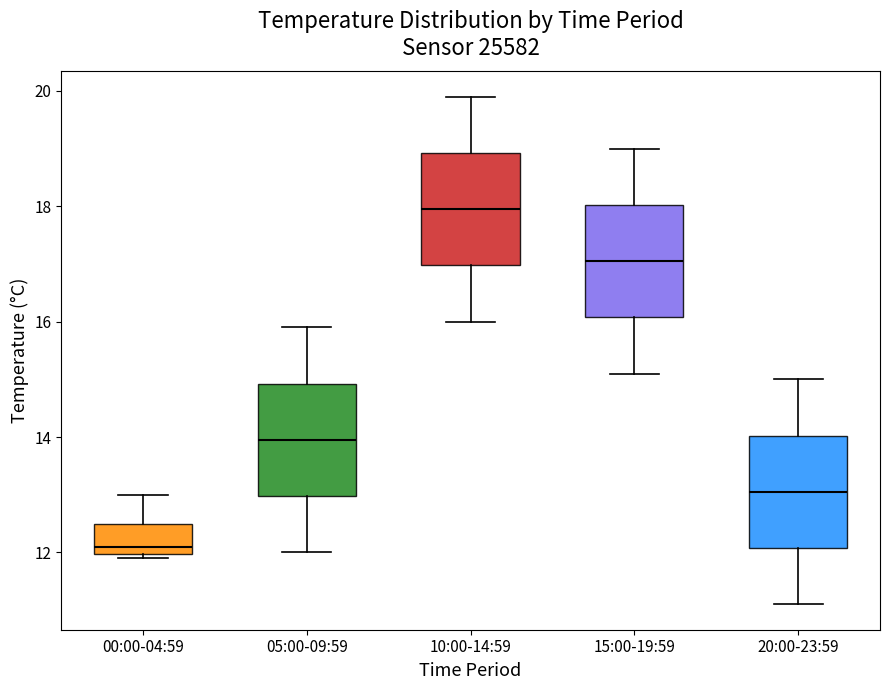

Reading left to right, read every box against the y-axis: the position of its median line, the range the box covers, and the ends of its whiskers. The values are not printed on the chart, so give them approximately, as read against the axis.

00:00-04:59: median 12.2, box 12.0 to 12.6, whiskers 12.0 (just below the box's lower edge) to 13.0
05:00-09:59: median 14.0, box 13.0 to 15.0, whiskers 12.0 to 16.0
10:00-14:59: median 18.0, box 17.0 to 19.0, whiskers 16.0 to 20.0
15:00-19:59: median 17.0, box 16.0 to 18.0, whiskers 15.2 to 19.0
20:00-23:59: median 13.0, box 12.0 to 14.0, whiskers 11.2 to 15.0